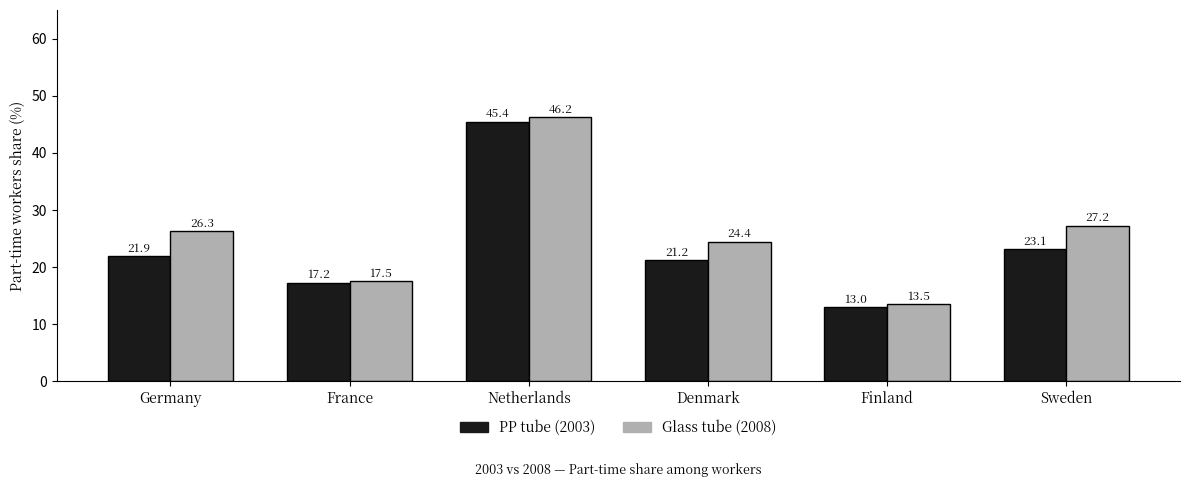

At which category does the chart reach its peak across all series?

Netherlands